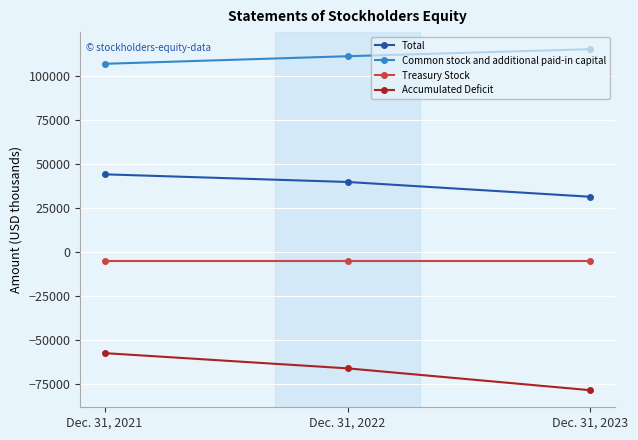

What is the difference between the Common stock and additional paid-in capital values at Dec. 31, 2022 and Dec. 31, 2021?

4311